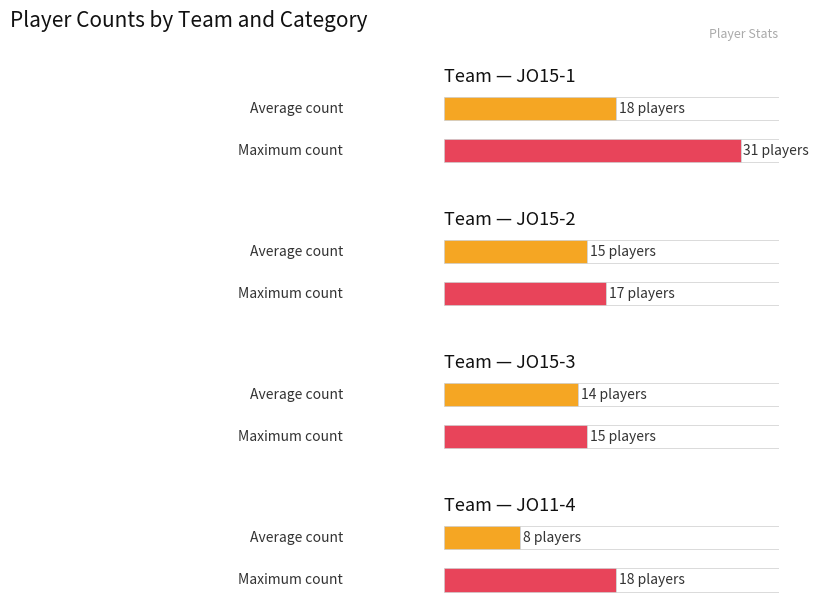

Reading left to right, list all the values displayed in this chart.

Average utilization: JO15-1=18	JO15-2=15	JO15-3=14	JO11-4=8
Maximum utilization: JO15-1=31	JO15-2=17	JO15-3=15	JO11-4=18